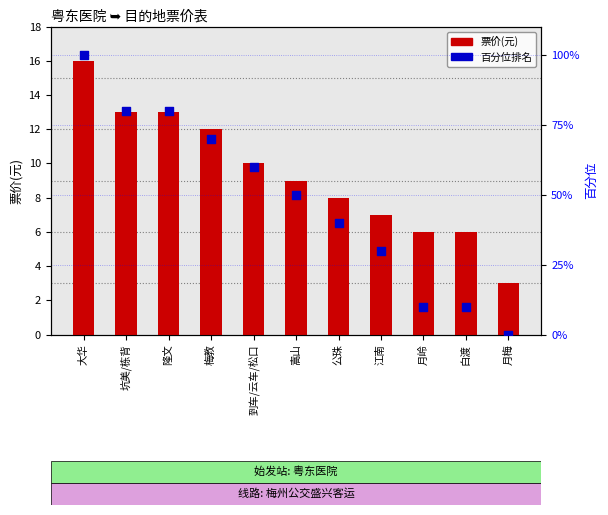

Which series reaches the maximum Y coordinate?

百分位排名